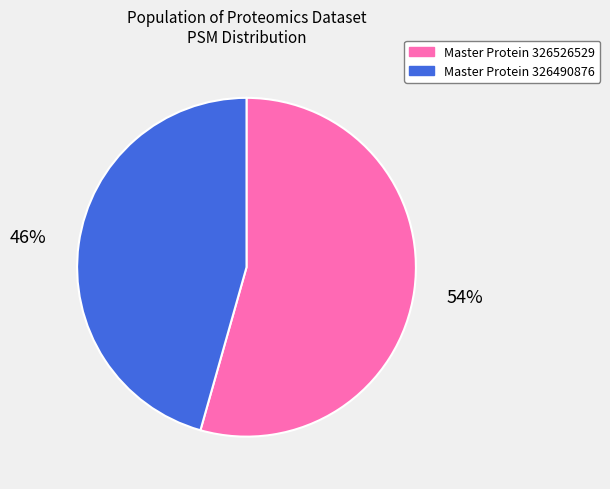

Count the number of slices in the pie.

2